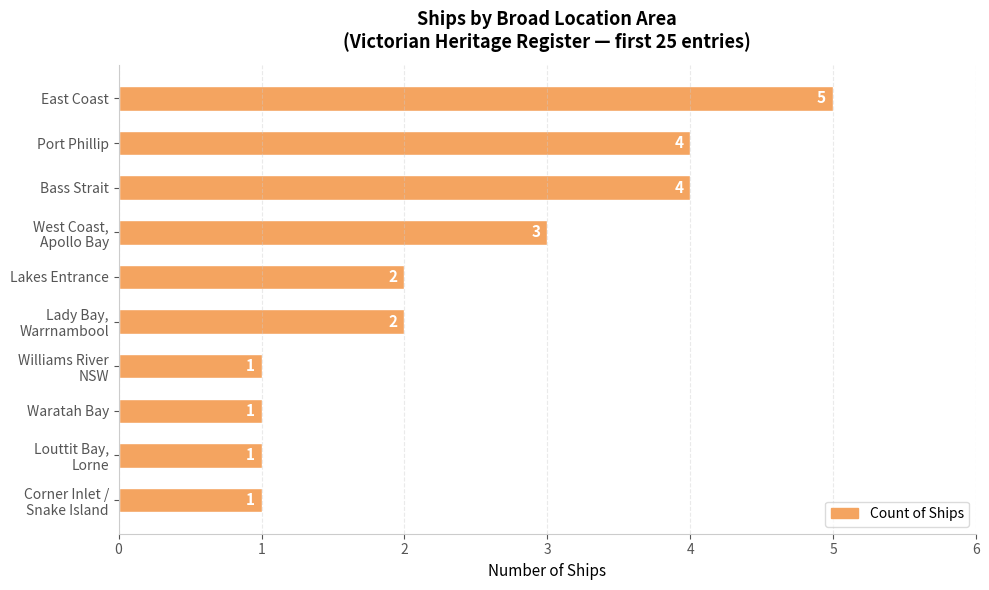

What is the sum of all values?

24